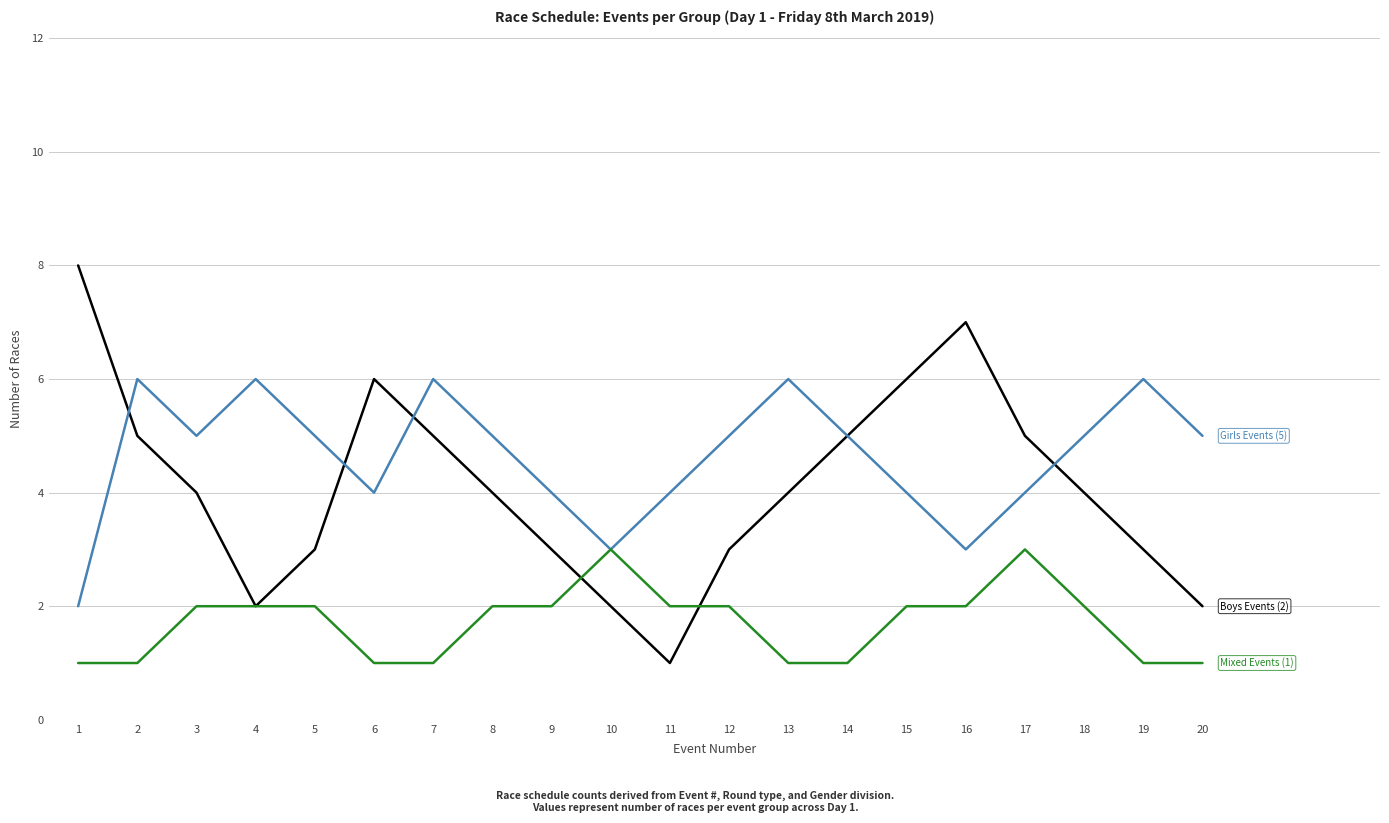

What is the difference between the highest and lowest values at 16?

5